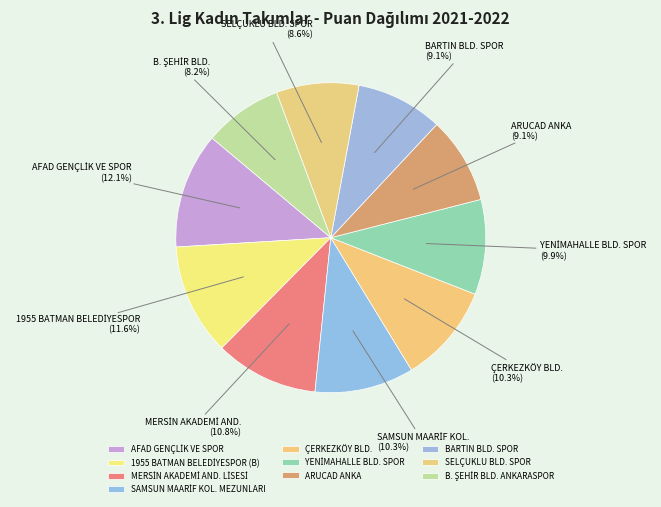

Do MERSİN AKADEMİ AND. LİSESİ and B. ŞEHİR BLD. ANKARASPOR together represent more than half of the pie?

No